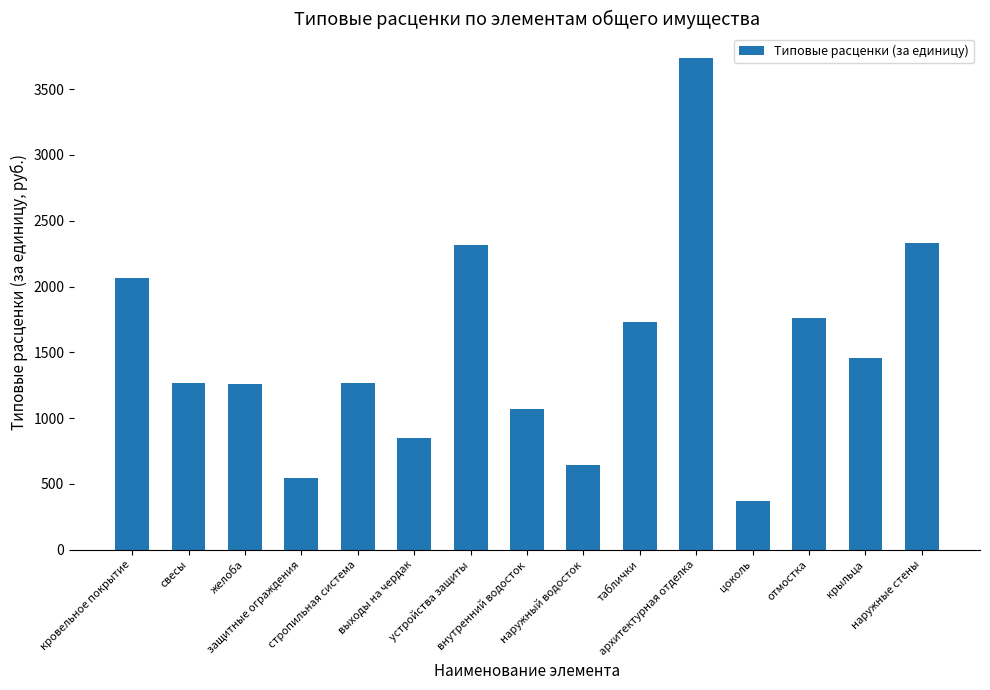

How many values exceed 1269?

9